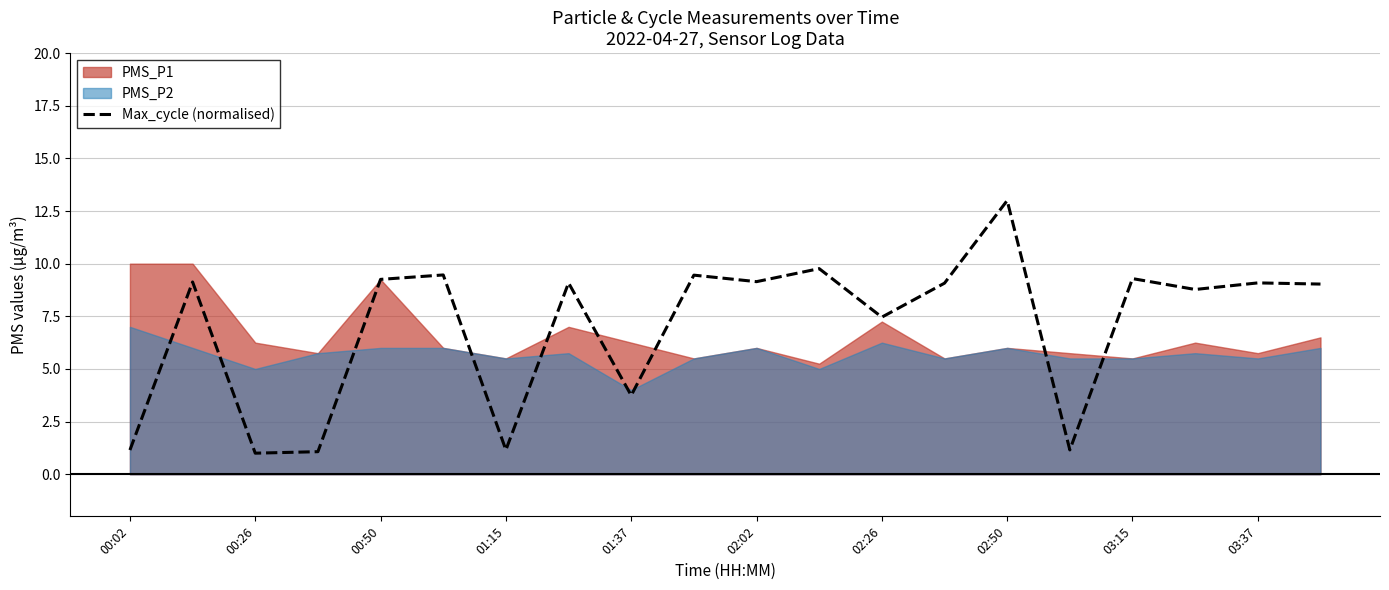

The value of Max_cycle (normalised) at 00:26 is 1.0. True or false?

True